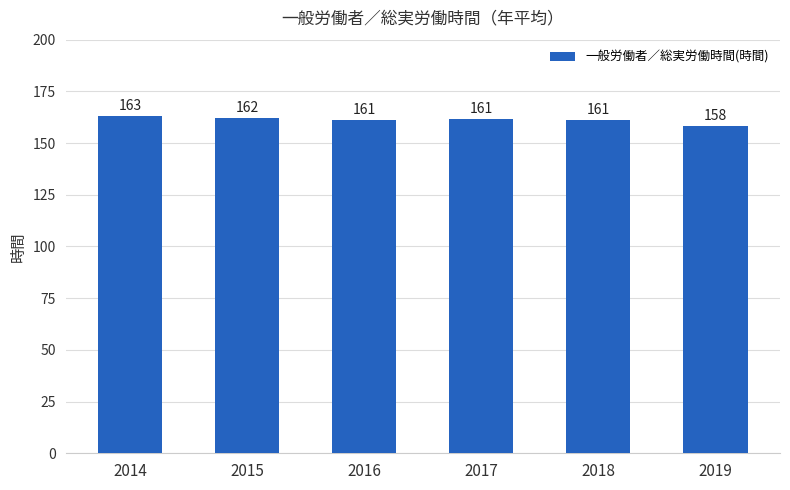

What is the difference between the maximum and second lowest values?

1.8